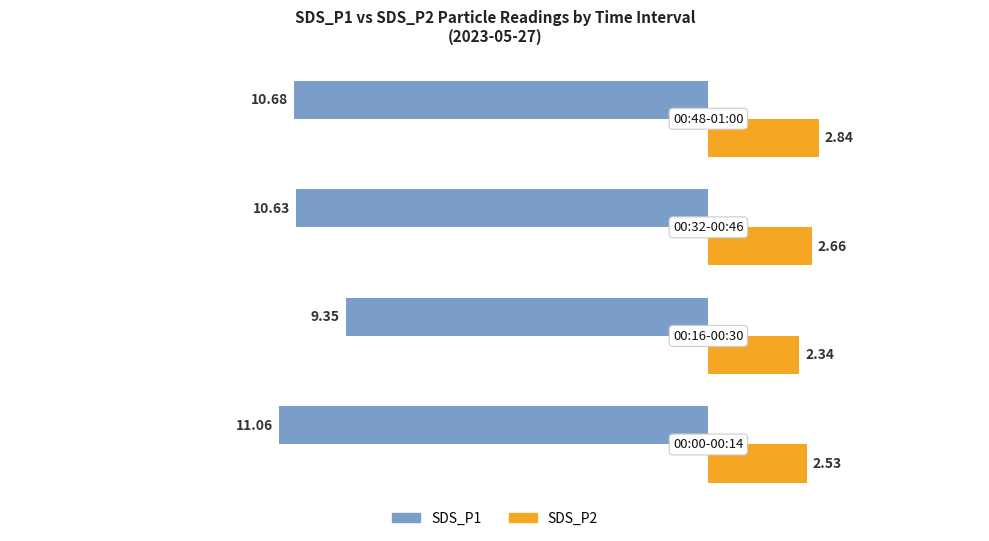

What is the difference between the maximum and minimum values in the SDS_P2 series?

0.5